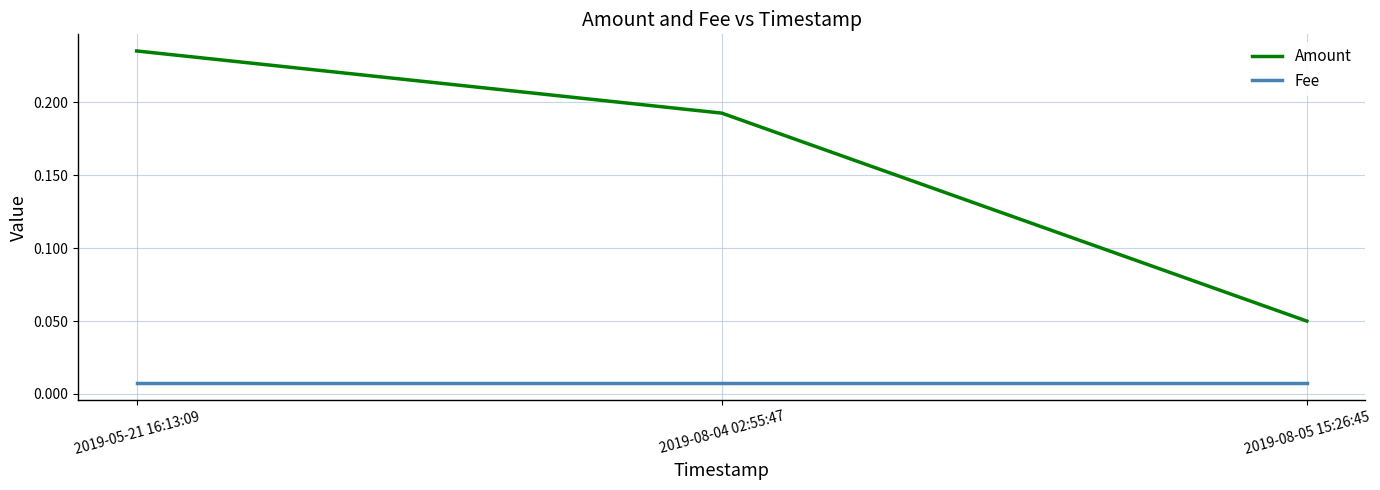

What is the sum of all Amount values?

0.5